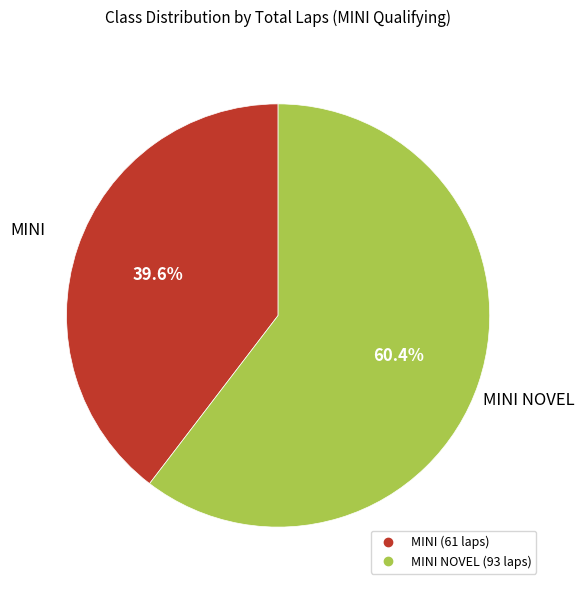

Is there any slice that represents more than half of the pie?

Yes